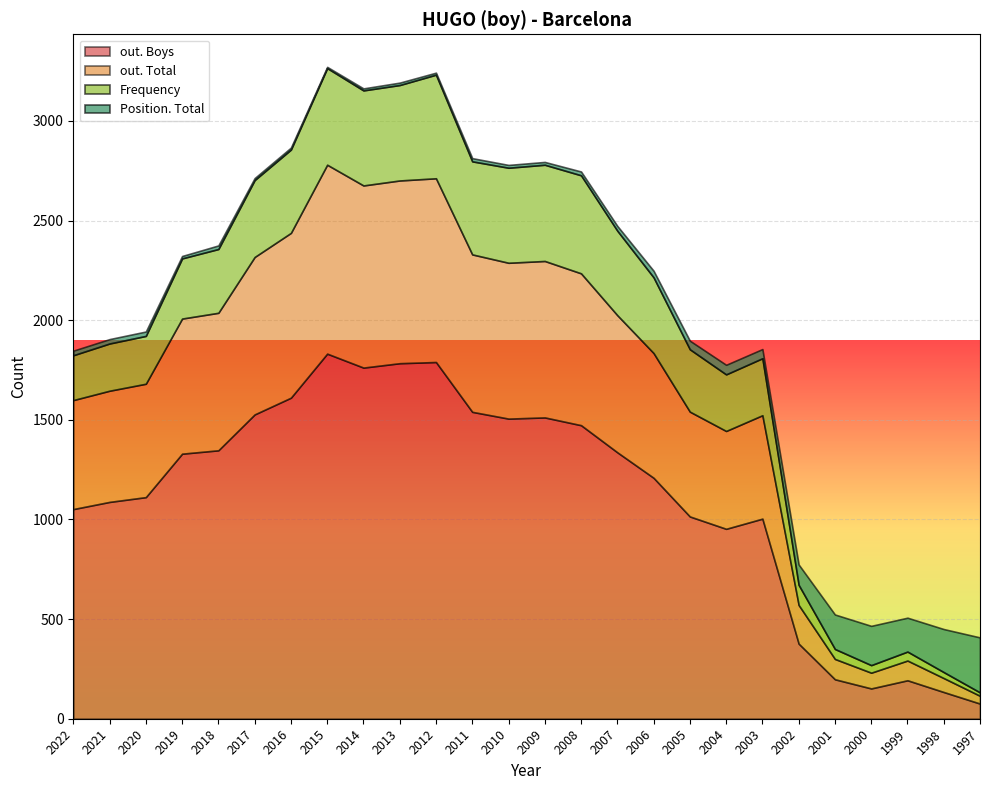

How many series are shown in this chart?

5